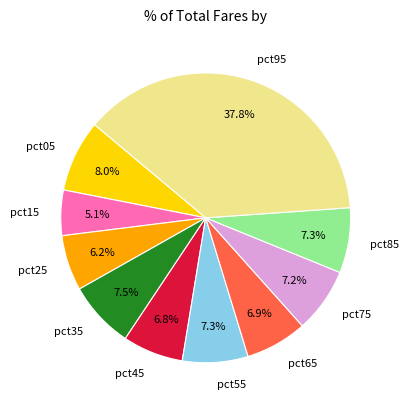

Is it true that pct05 is 20% of the pie?

False